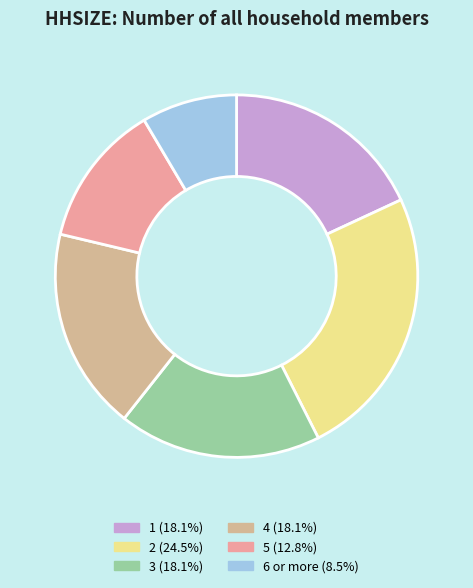

Does 3 account for over 50% of the chart?

No